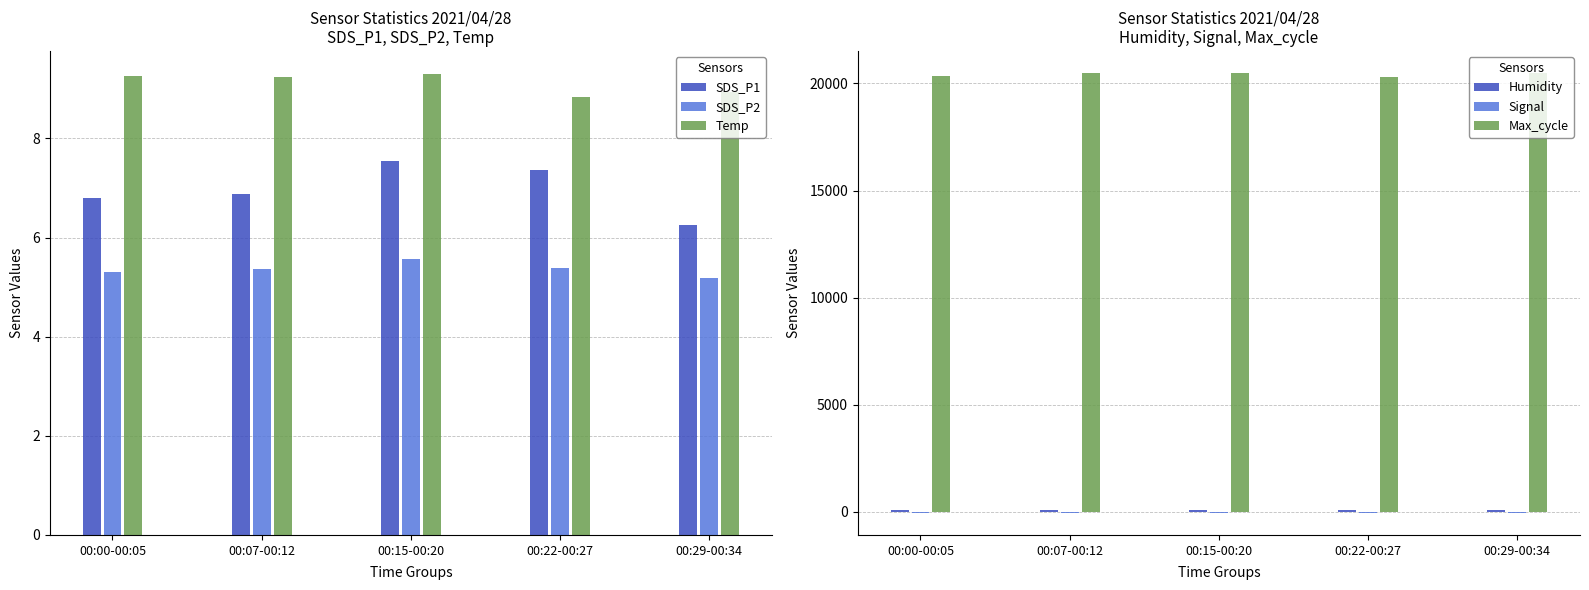

Reading right to left, extract all data points from this chart.

SDS_P1: 6.3	7.4	7.5	6.9	6.8
SDS_P2: 5.2	5.4	5.6	5.4	5.3
Temp: 8.9	8.8	9.3	9.2	9.3
Humidity: 71.4	70.6	70.0	69.5	69.1
Signal: -52.3	-52.0	-52.0	-52.0	-52.3
Max_cycle: 20492.0	20315.0	20485.3	20485.3	20346.7